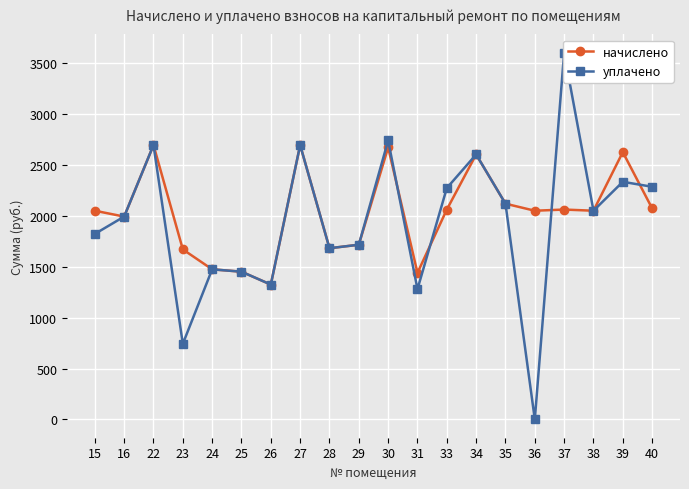

At how many categories does at least one series exceed 755?

20